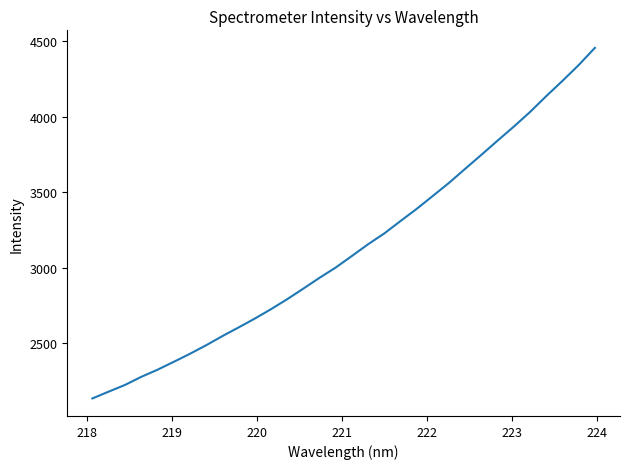

What is the greatest value displayed?

4457.7